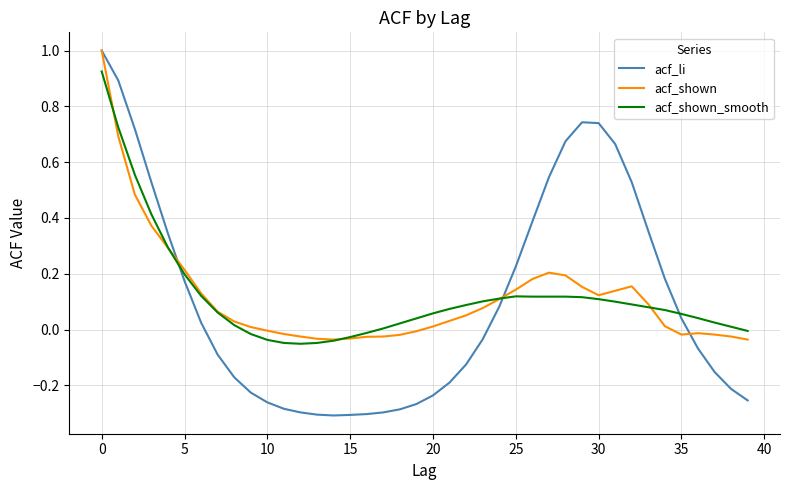

Which series has the largest range (max minus min)?

acf_li